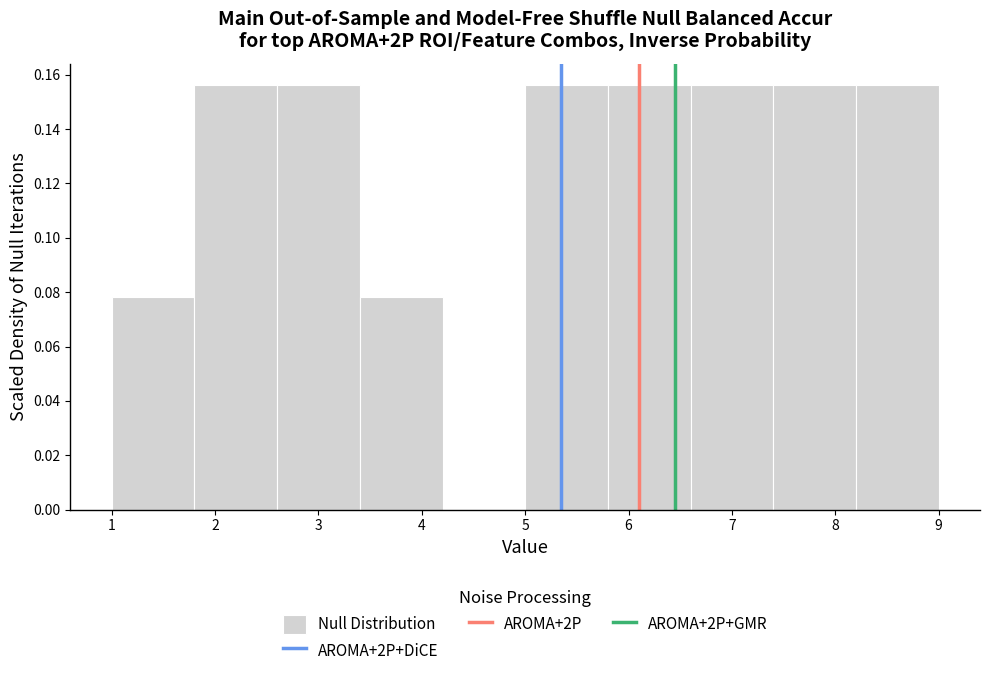

What is the height of the bar covering 1.8 to 2.6 on the x-axis? The values are not printed on the chart, so give them approximately, as read against the axis.

0.156